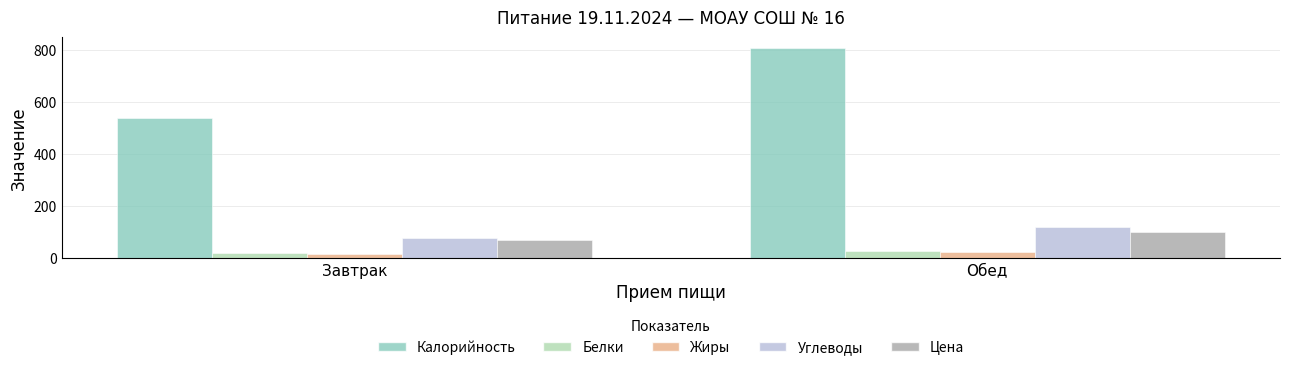

Is the value of Цена at Обед greater than the value of Углеводы at Обед?

No